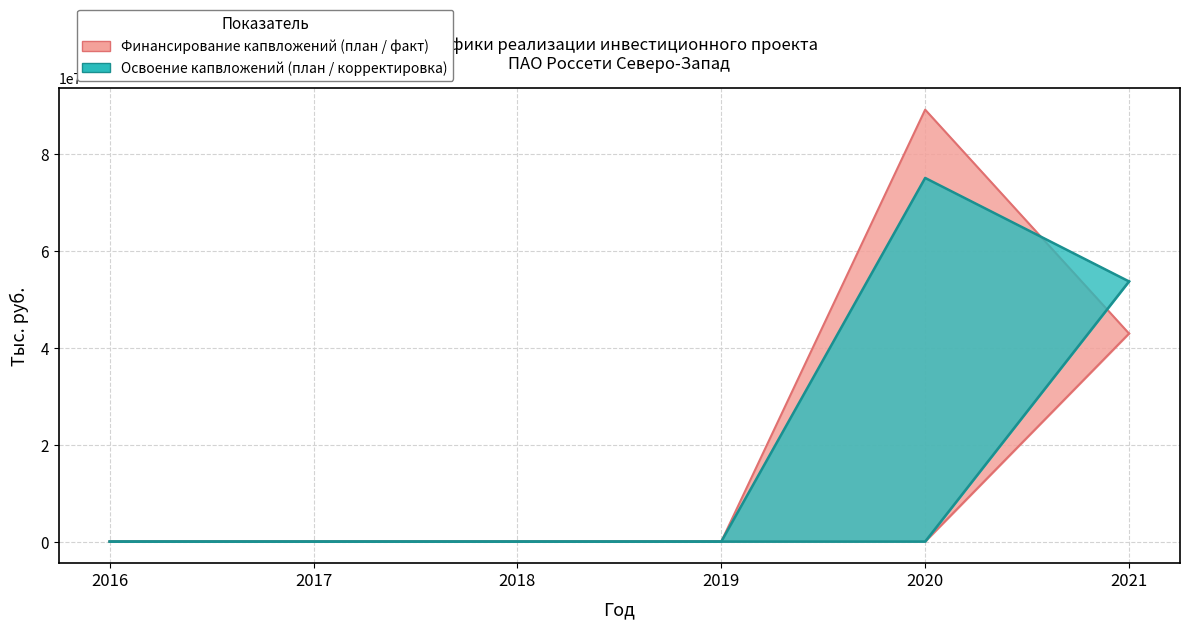

At which category does the chart reach its peak across all series?

2020